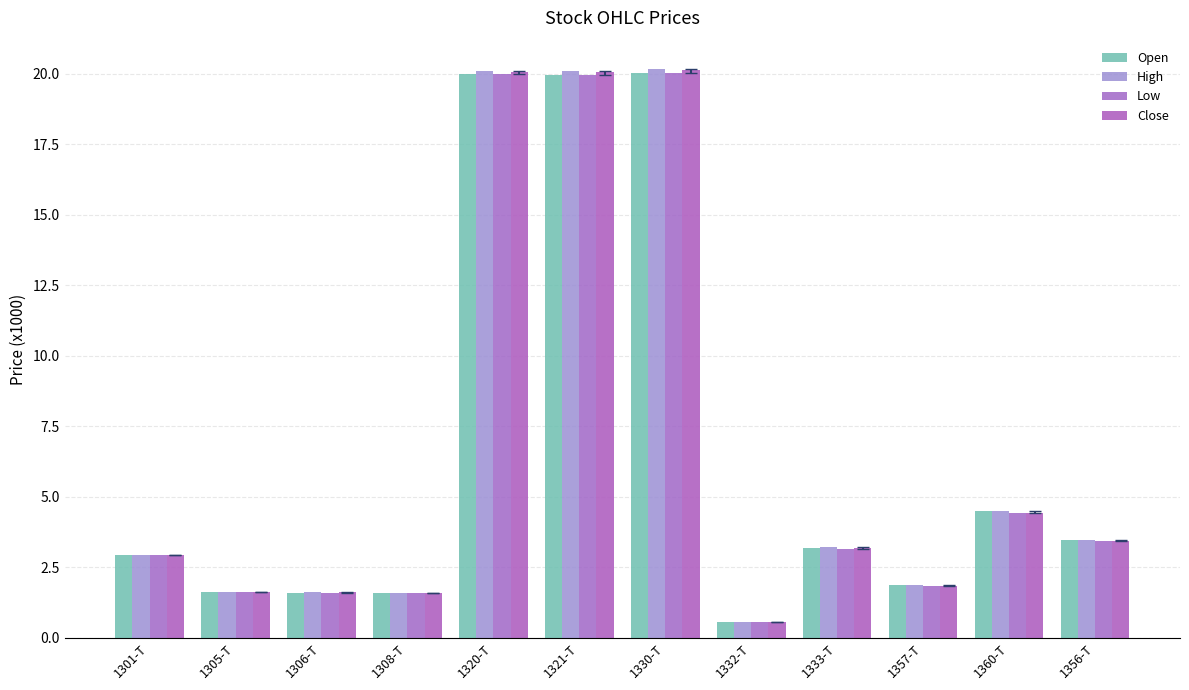

Which series has the widest spread of values?

High